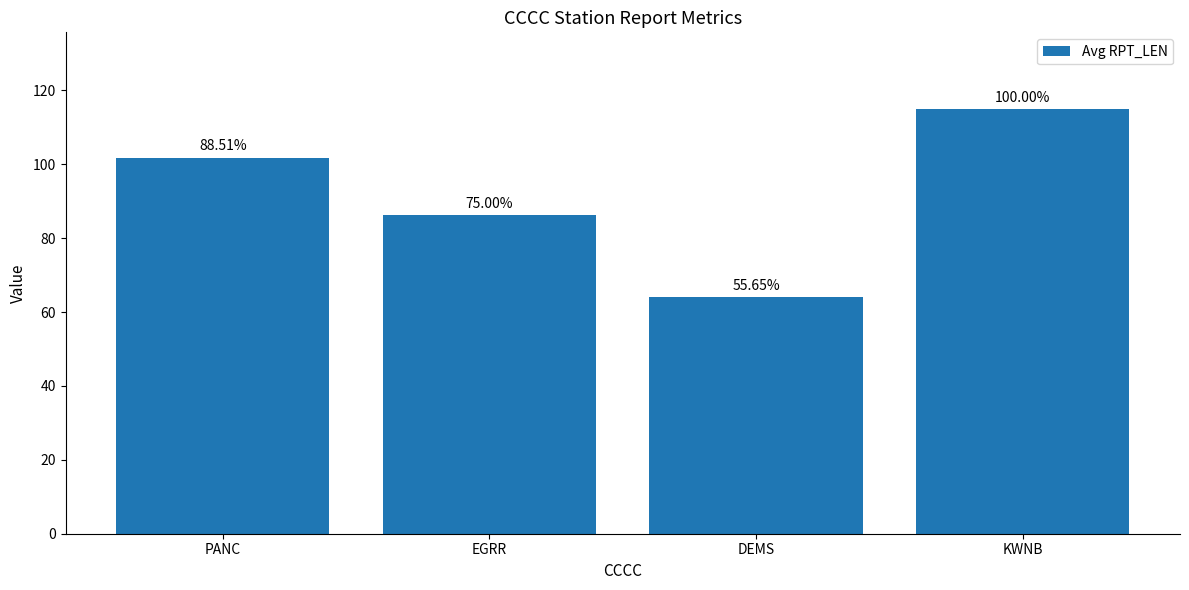

Rank the categories by value from lowest to highest.

DEMS, EGRR, PANC, KWNB